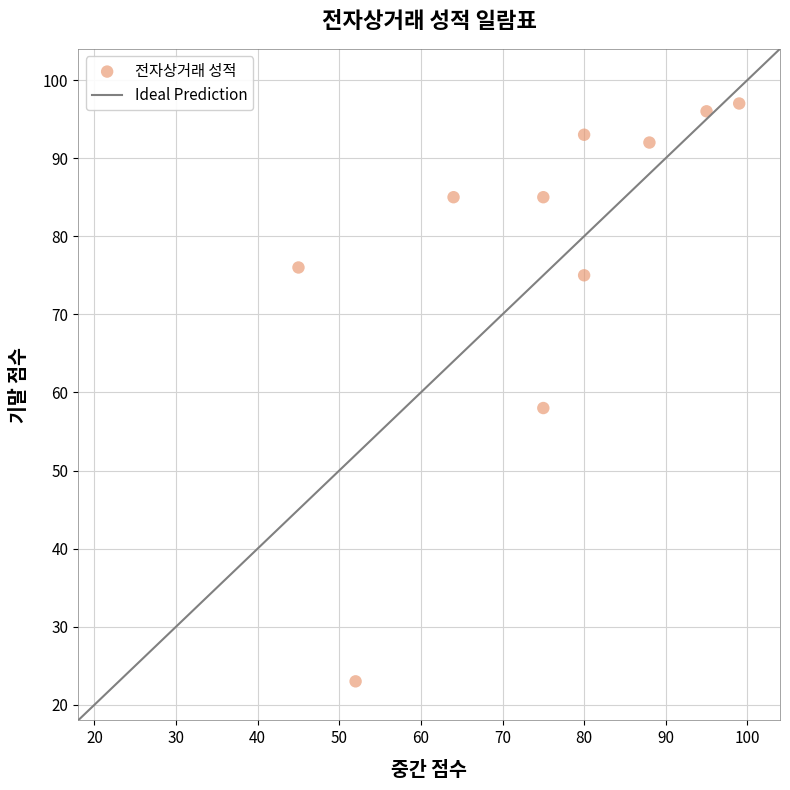

What is the average X value?

75